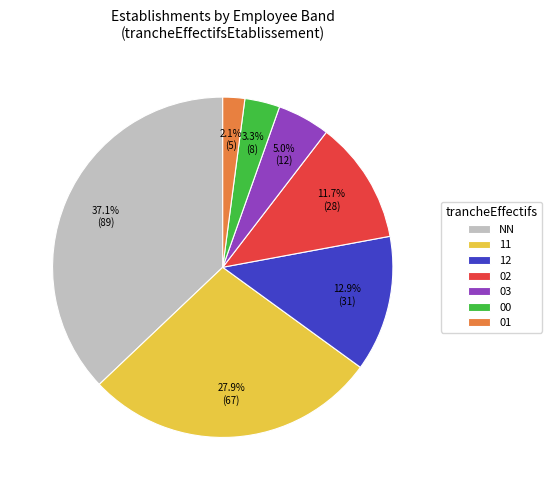

Which slice is the smallest?

01